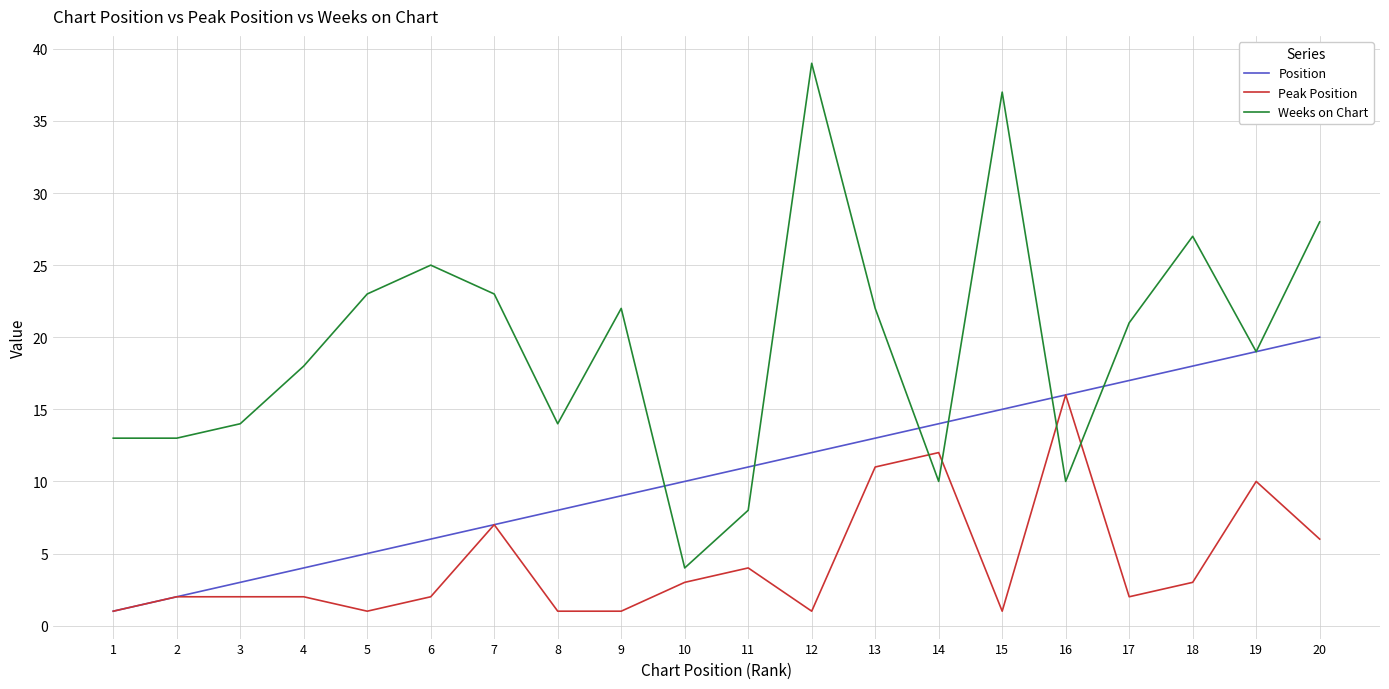

True or false: Weeks on Chart has a value of 15 at 13.

False